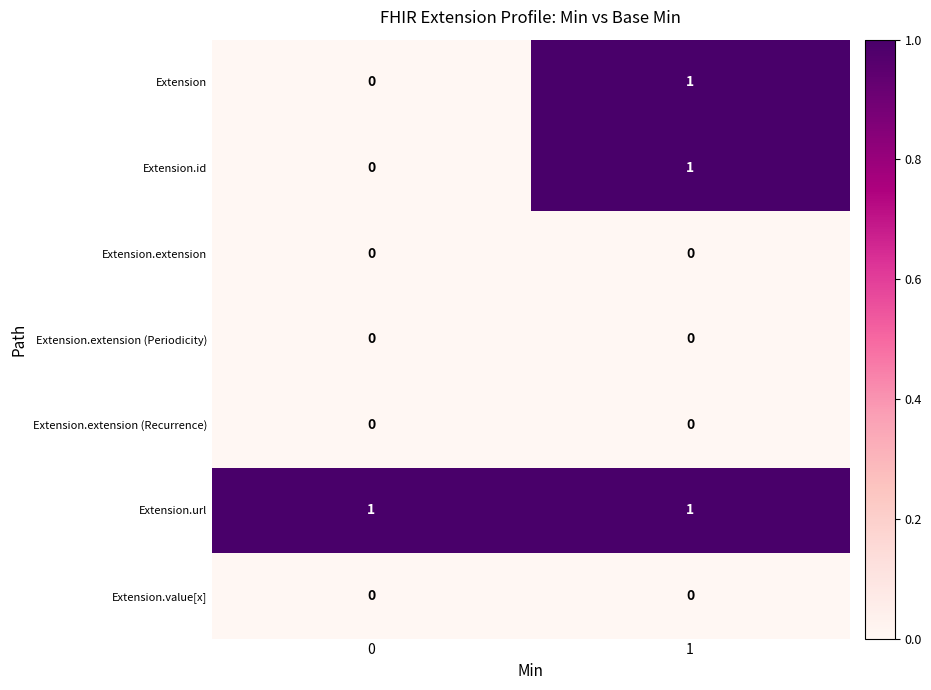

The Extension.extension series shows 0 at 0. True or false?

True